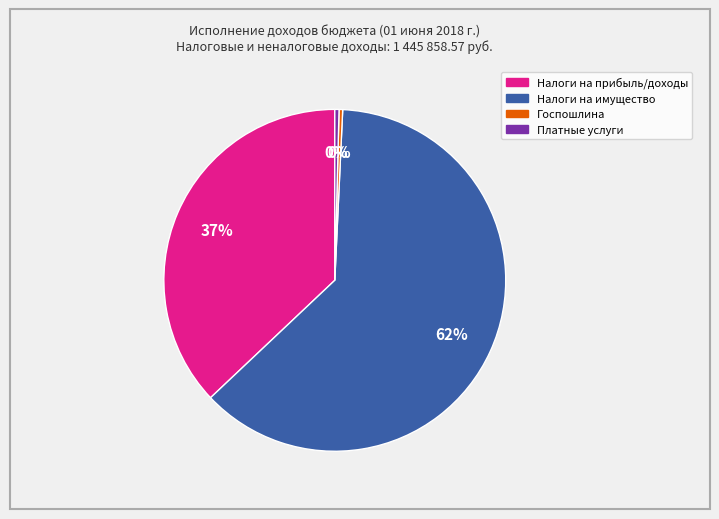

To the nearest percent, what is the average slice percentage?

25%